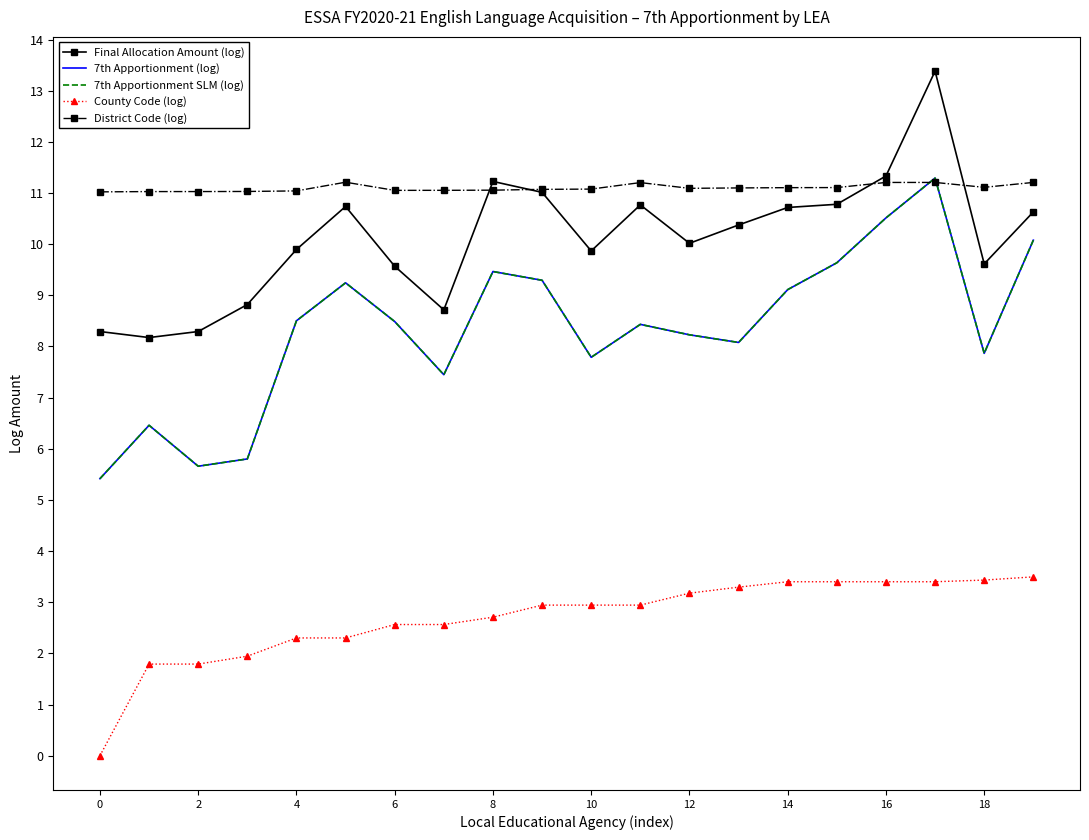

True or false: Final Allocation Amount (log) has more than 0 points higher than both neighbors.

True